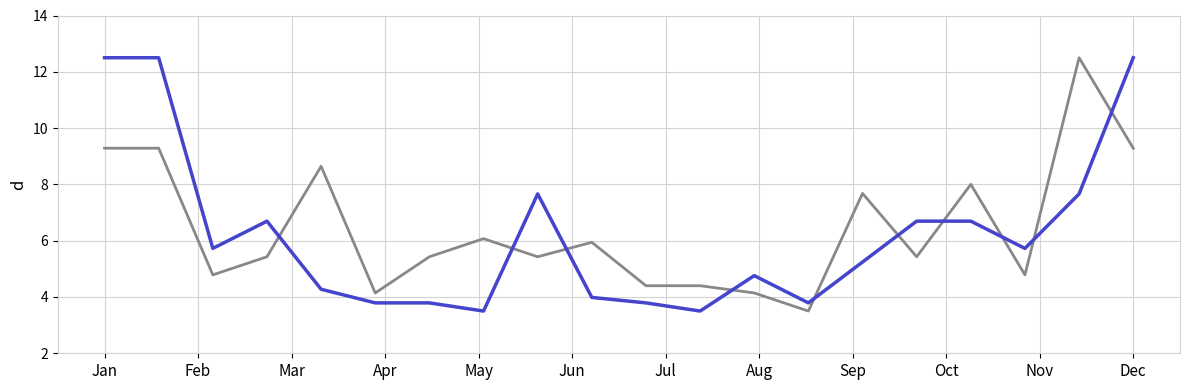

What is the minimum value shown in the chart?

3.5